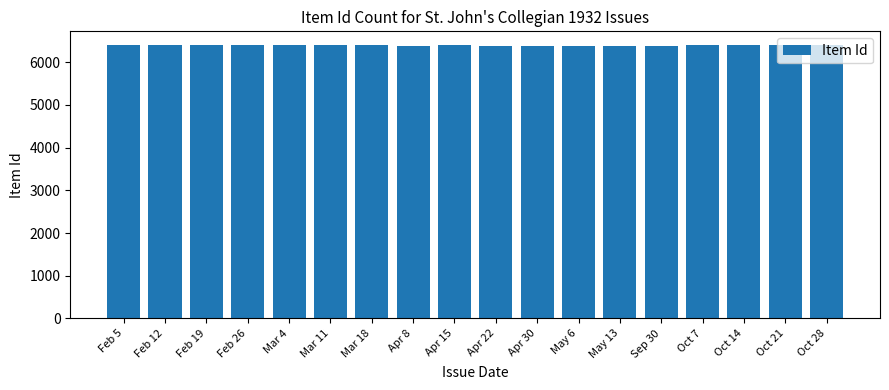

What is the label of the 1st bar from the left?

Feb 5